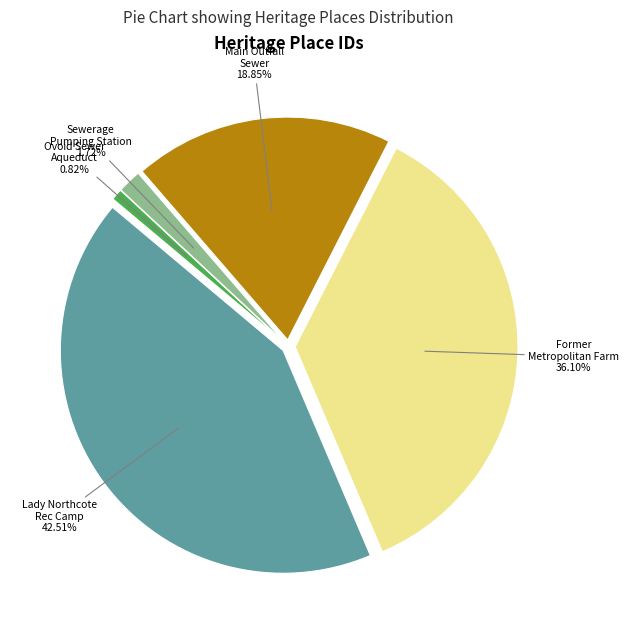

Count the number of slices in the pie.

5